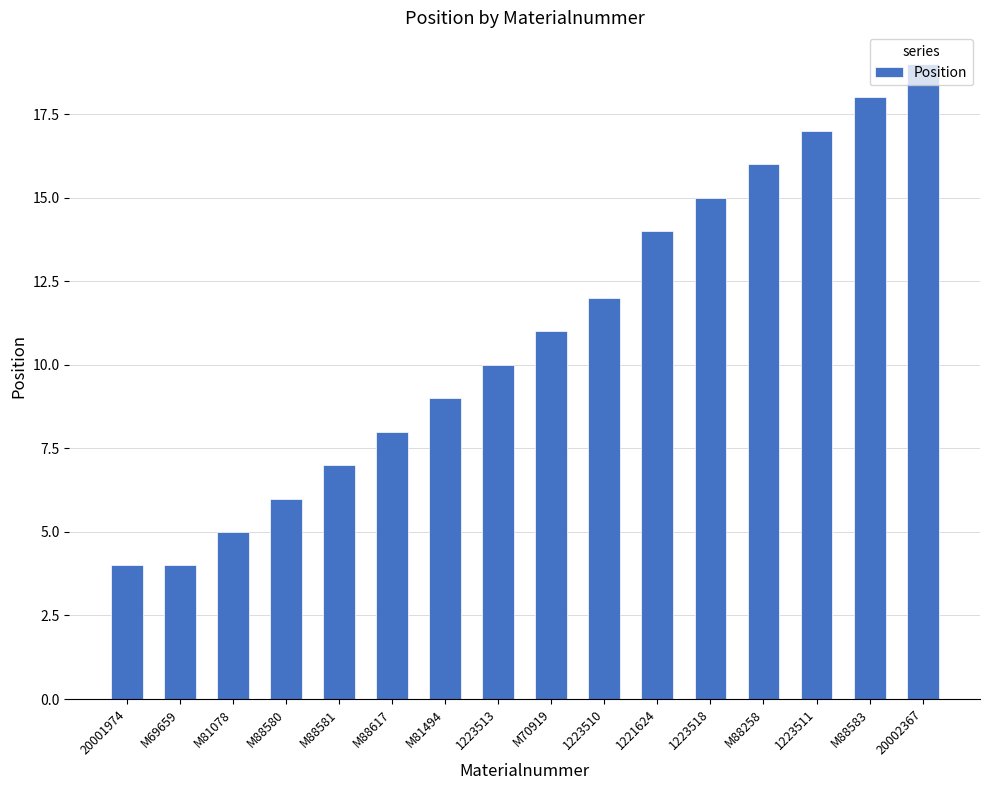

What is the label of the 10th bar from the right?

M81494